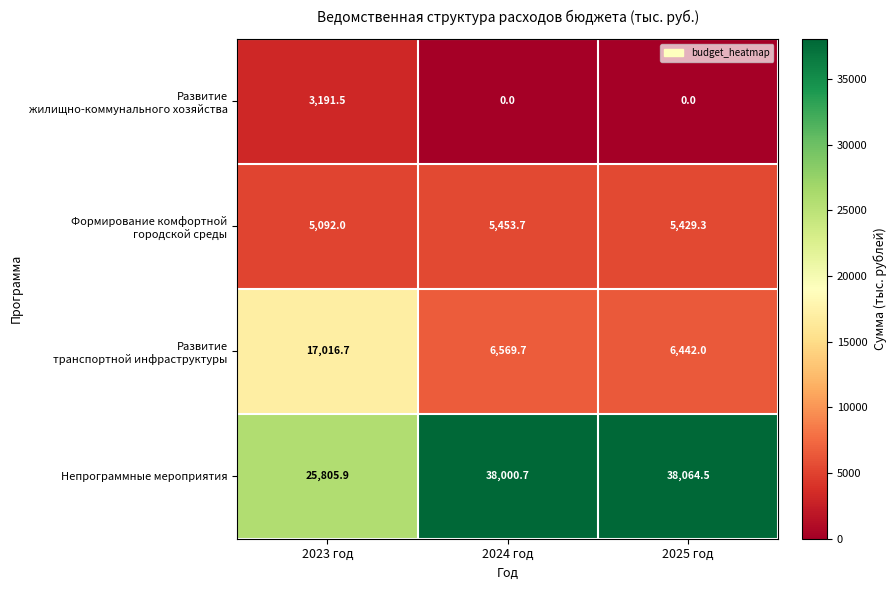

Which series has the largest total across all categories?

Непрограммные мероприятия